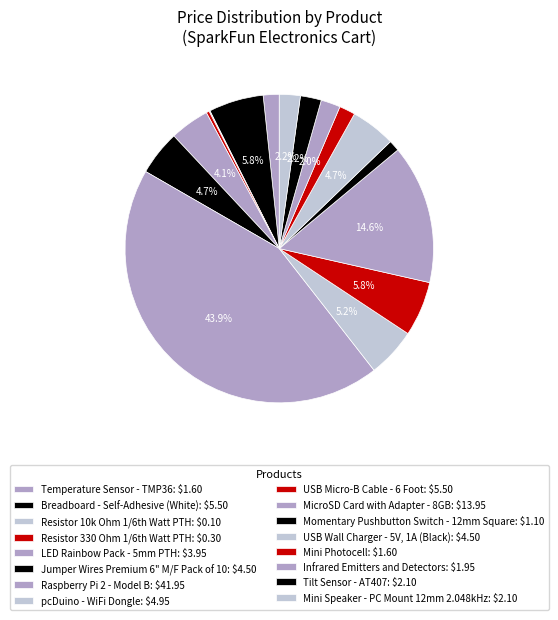

Is there any slice that represents more than half of the pie?

No